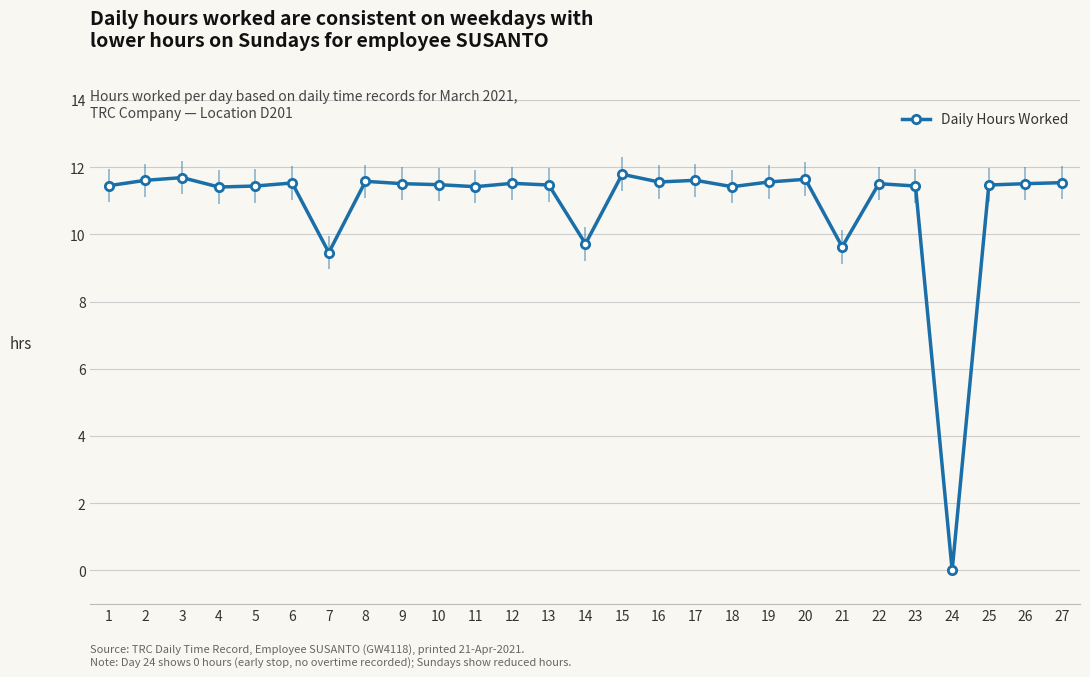

At which label is the value closest to 5?

7